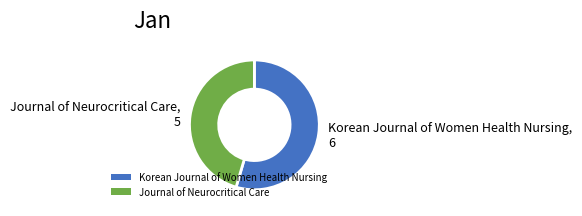

How many slices are in this pie chart?

2